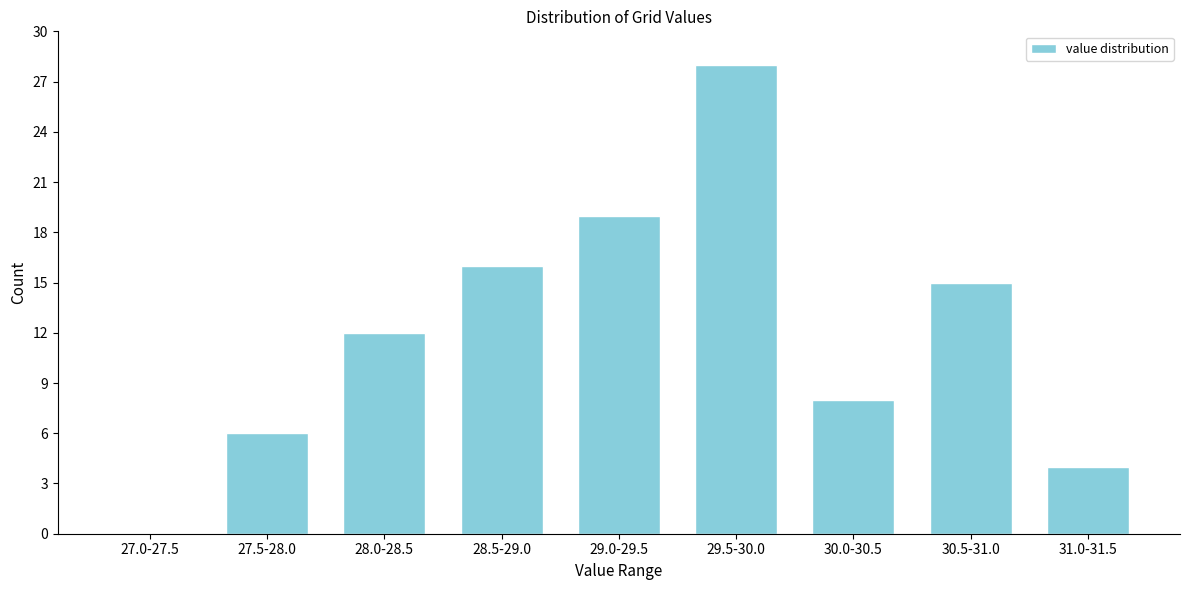

Reading right to left, transcribe all the data shown in this chart.

31.0-31.5=4	30.5-31.0=15	30.0-30.5=8	29.5-30.0=28	29.0-29.5=19	28.5-29.0=16	28.0-28.5=12	27.5-28.0=6	27.0-27.5=0